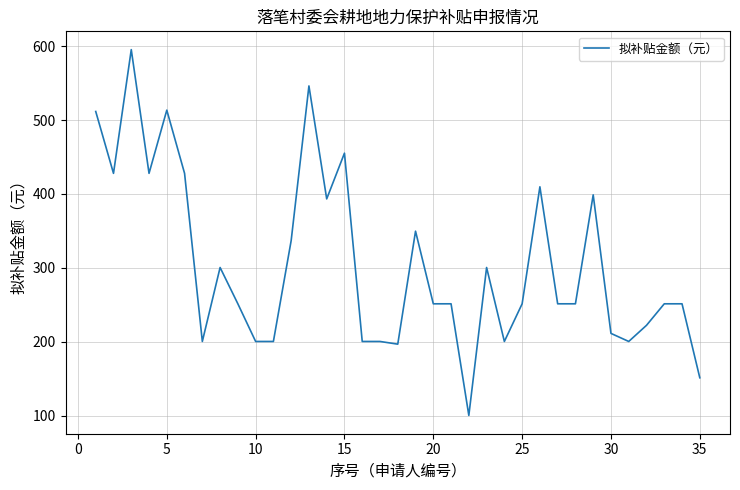

What is the difference between the maximum and minimum values?

495.2